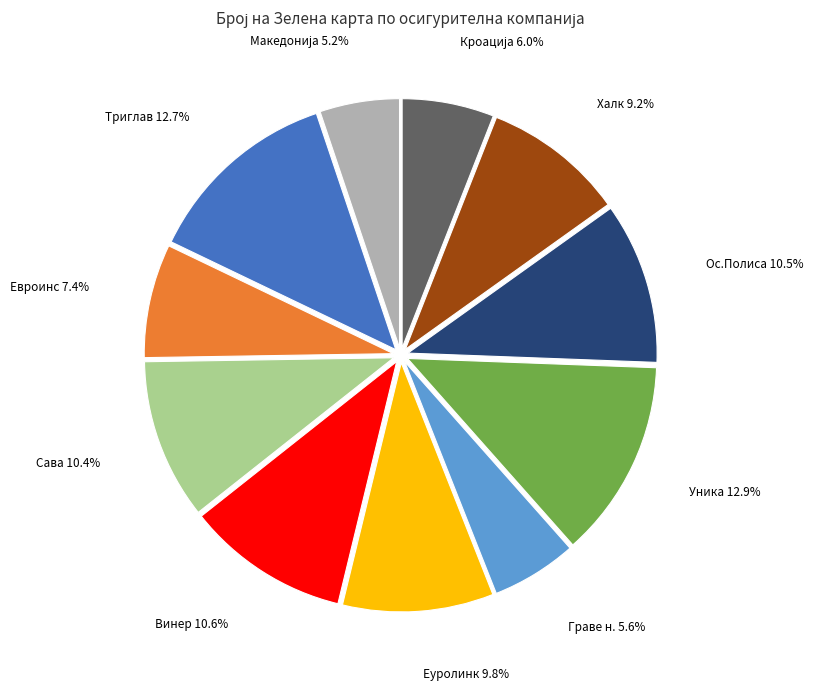

Is Ос.Полиса the majority of the pie?

No